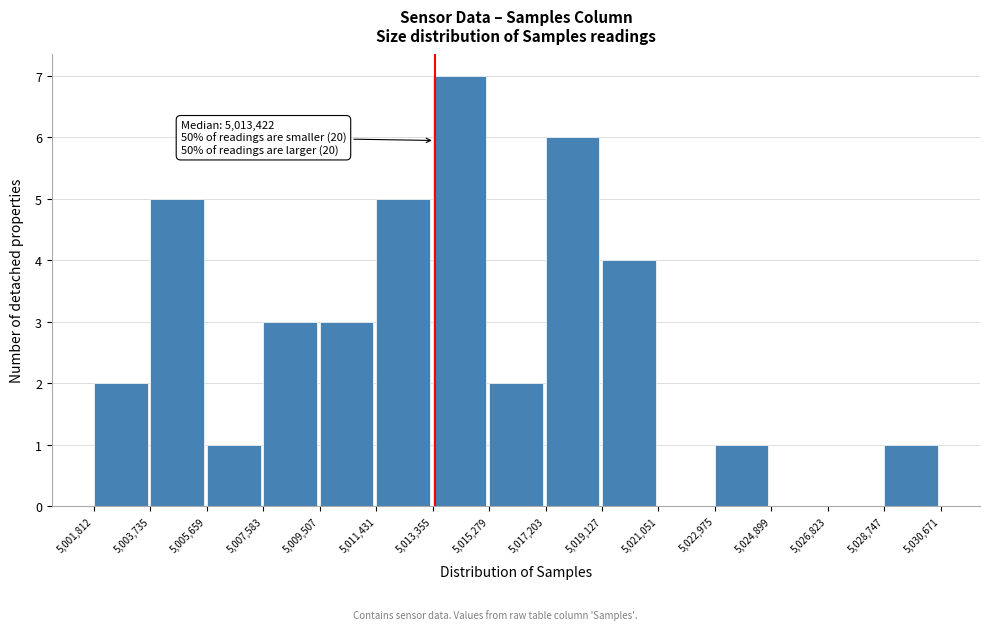

Which range on the x-axis has the tallest bar?

5,013,355 to 5,015,279